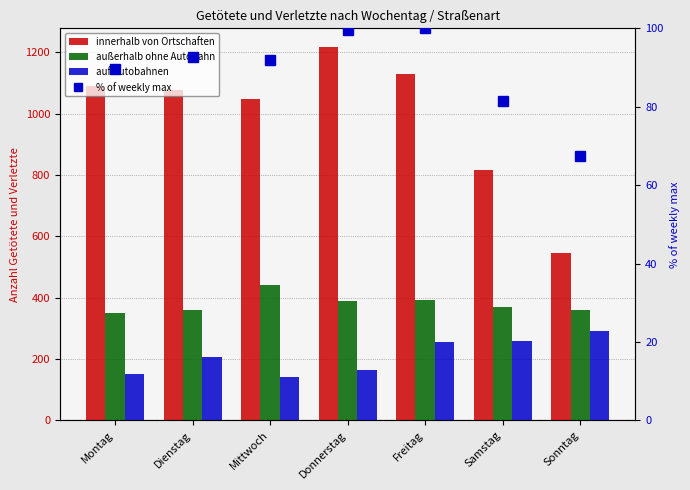

What are all the series names shown in the legend?

innerhalb von Ortschaften, außerhalb ohne Autobahn, auf Autobahnen, % of weekly max